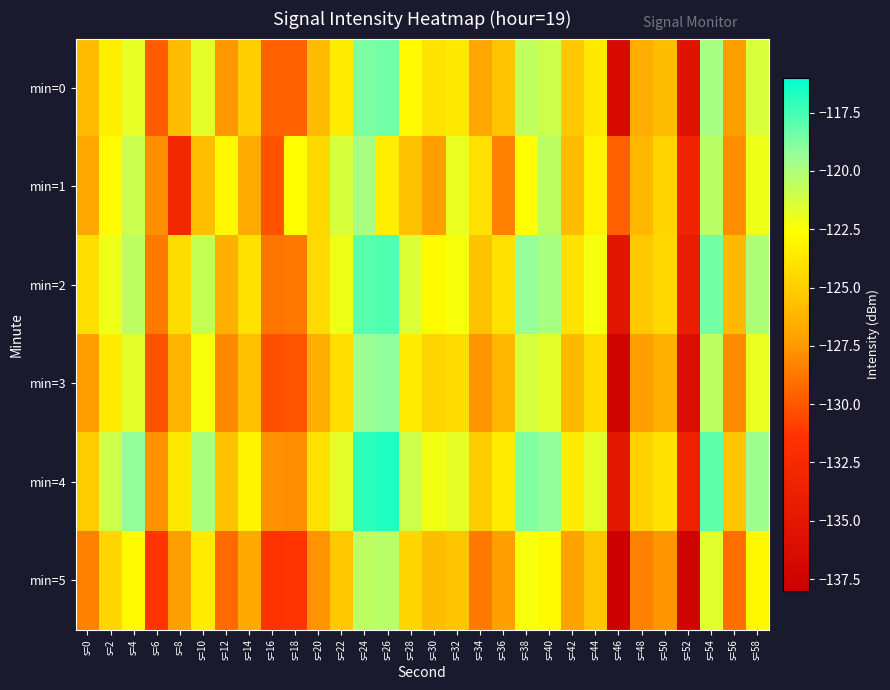

At which category is the sum across all series the highest?

s=24